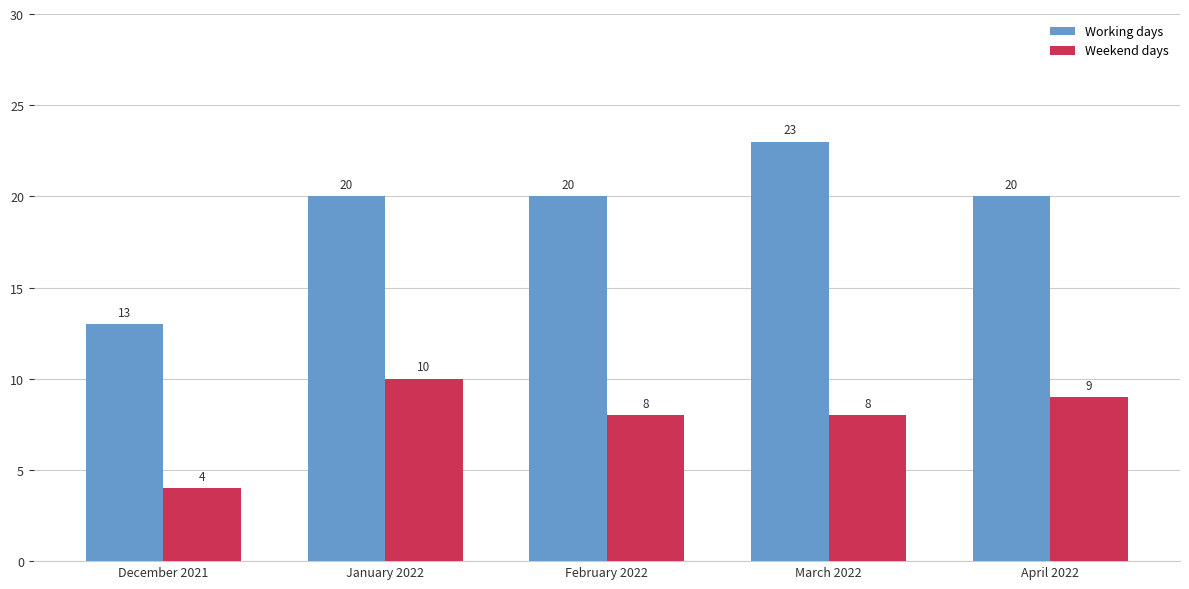

What is the sum of the Working days values at March 2022 and December 2021?

36